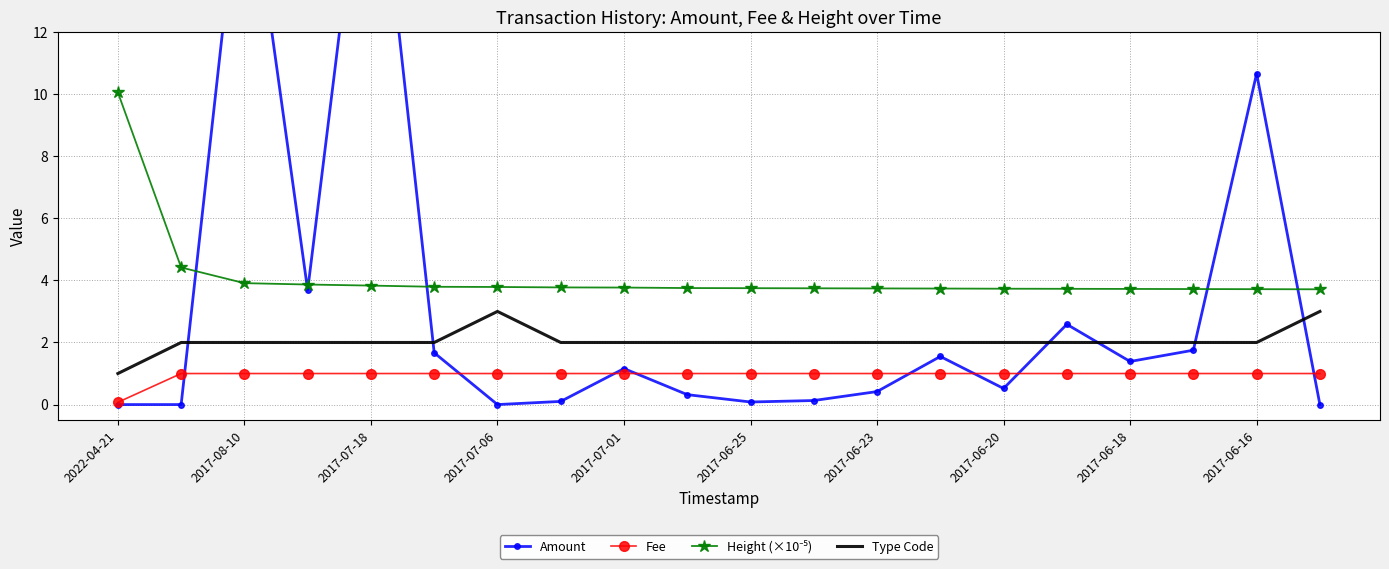

What is the average value of the Type Code series?

2.0